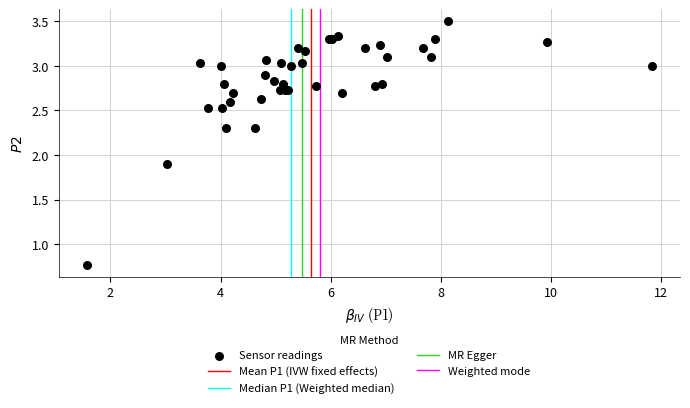

What Y value in the scatter plot is closest to 2?

1.9